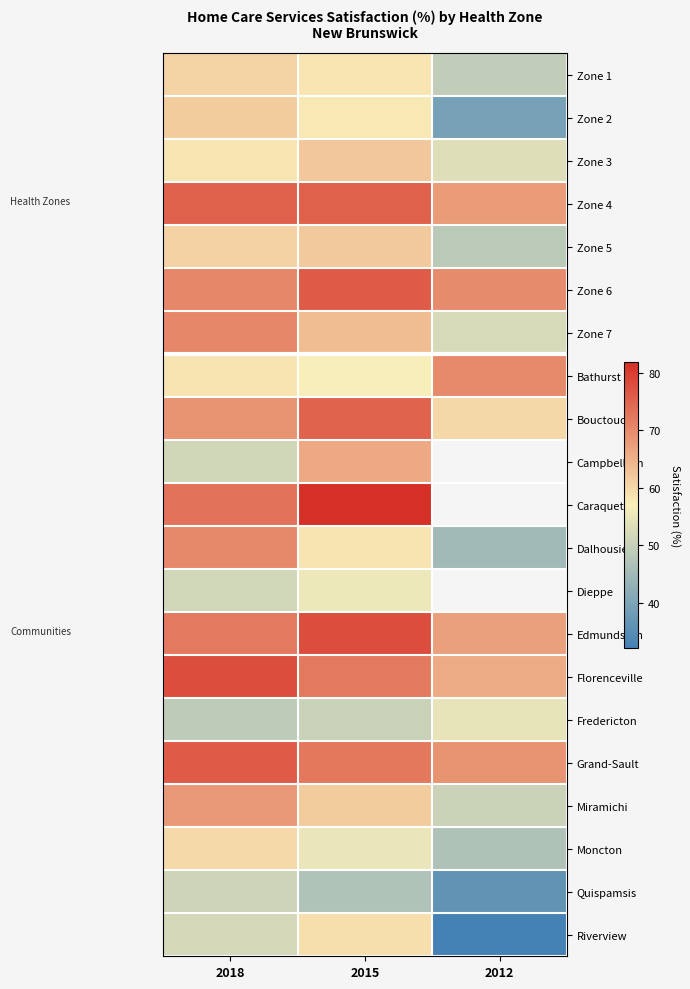

What is the difference between the highest and lowest values at 2018?

29.0